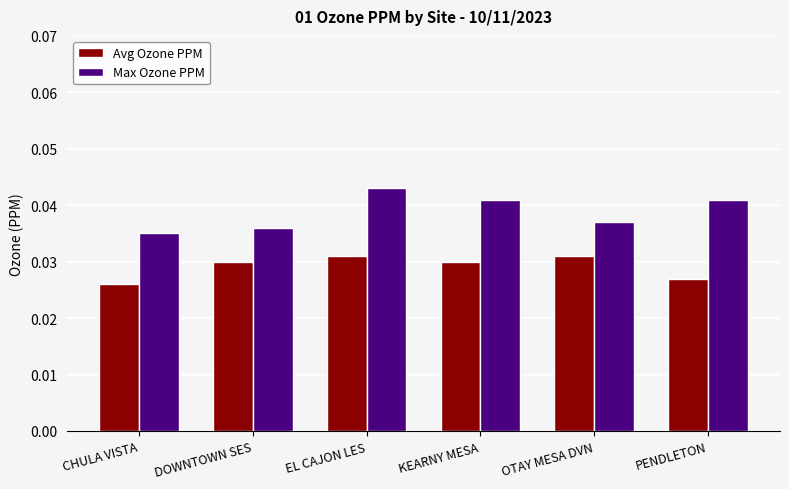

Which category has the lowest value across all series?

CHULA VISTA